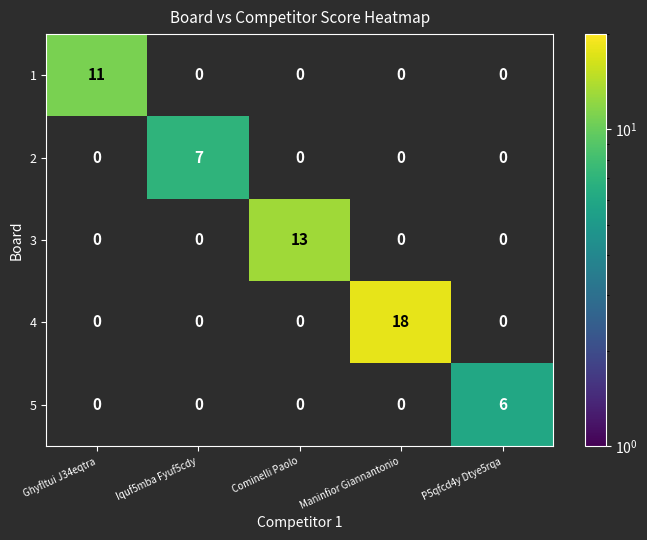

True or false: 5 has a value of 3 at Cominelli Paolo.

False